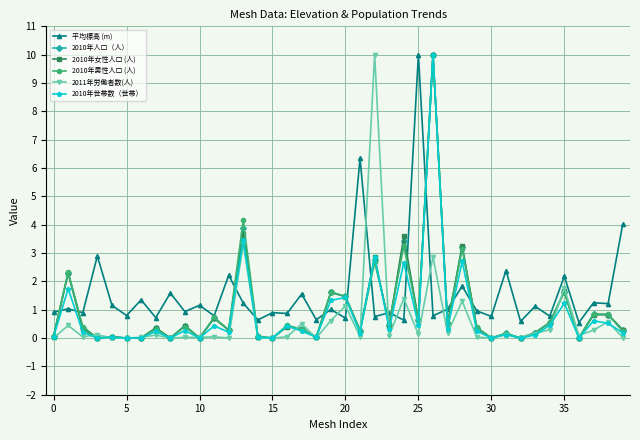

True or false: 2010年世帯数（世帯） has more than 1 points higher than both neighbors.

True